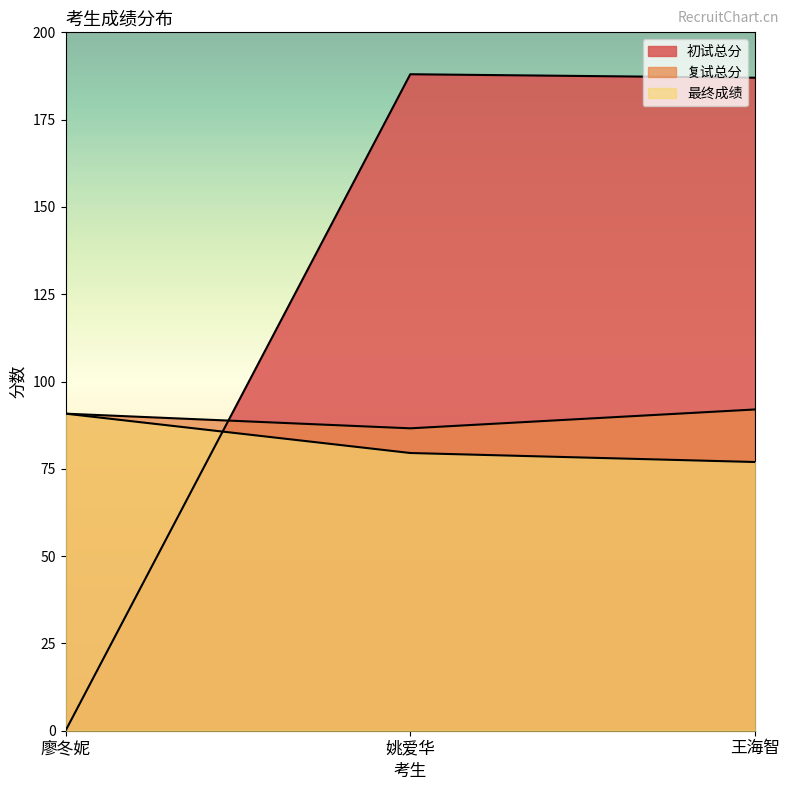

What is the sum of the 复试总分 values at 王海智 and 姚爱华?

178.6